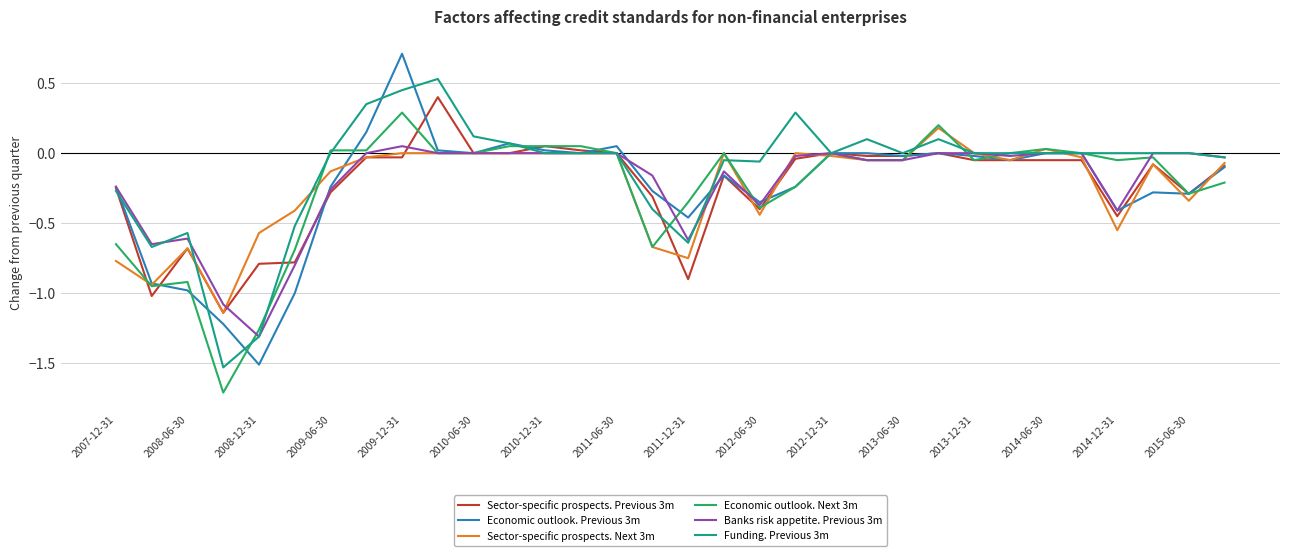

Which series has the largest range (max minus min)?

Economic outlook. Previous 3m